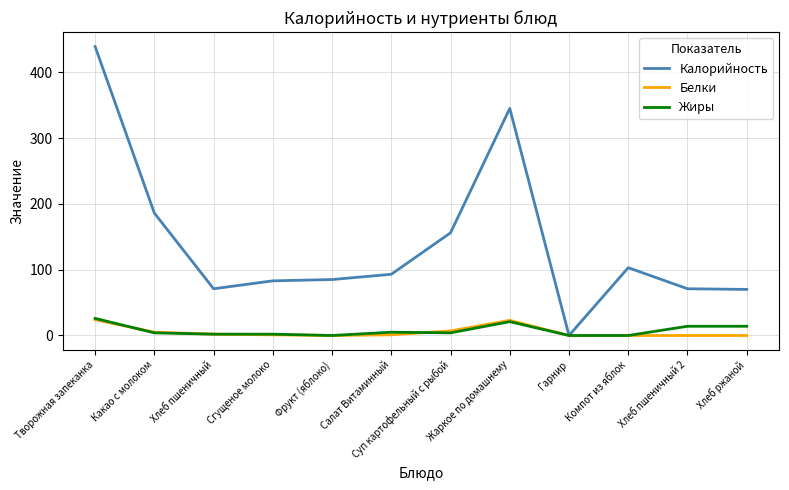

Does the chart have visible grid lines?

Yes